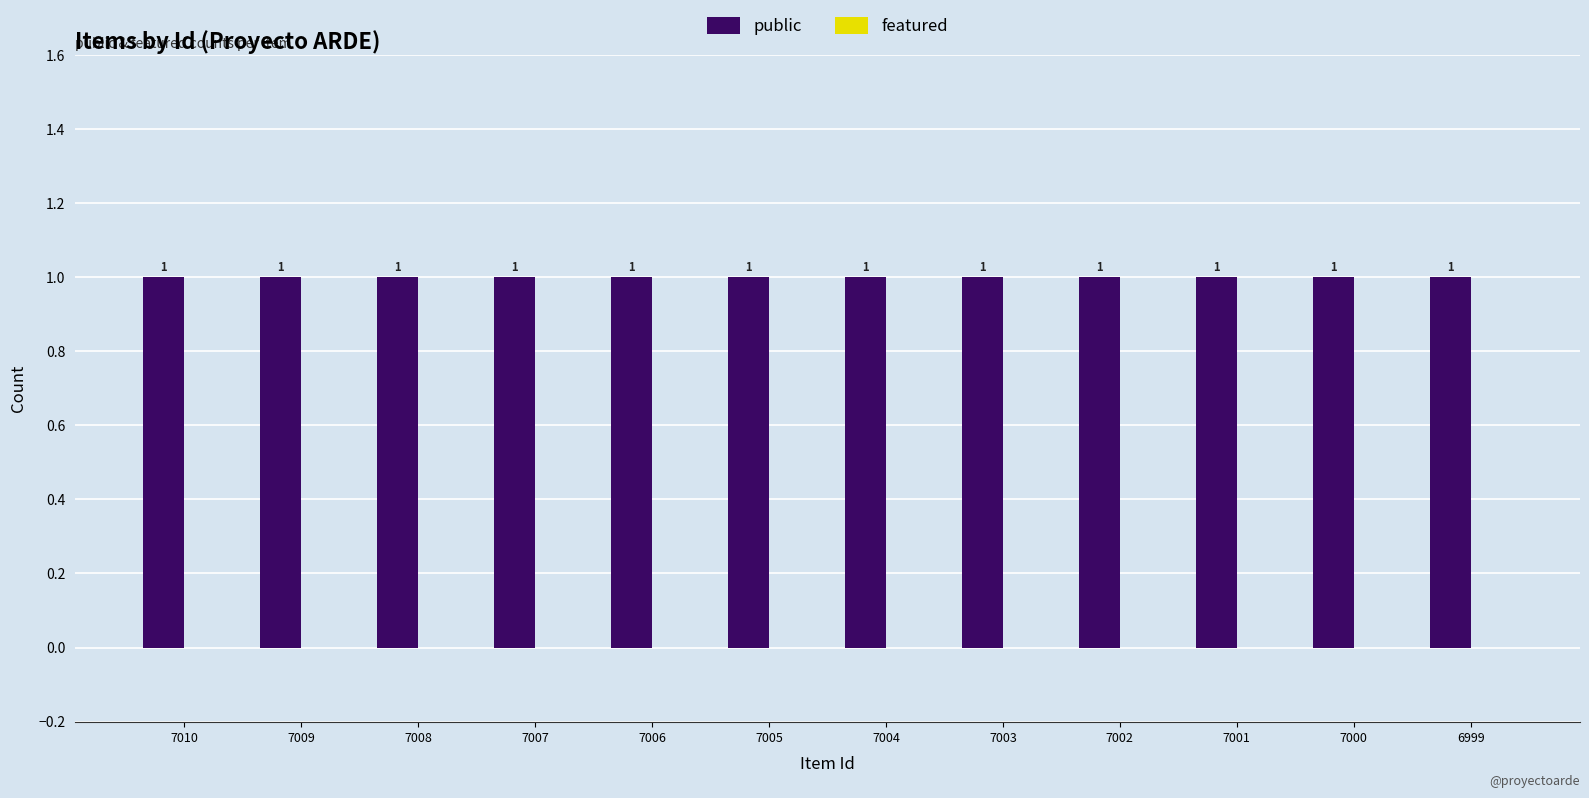

Is it true that public equals 1 at 7006?

False